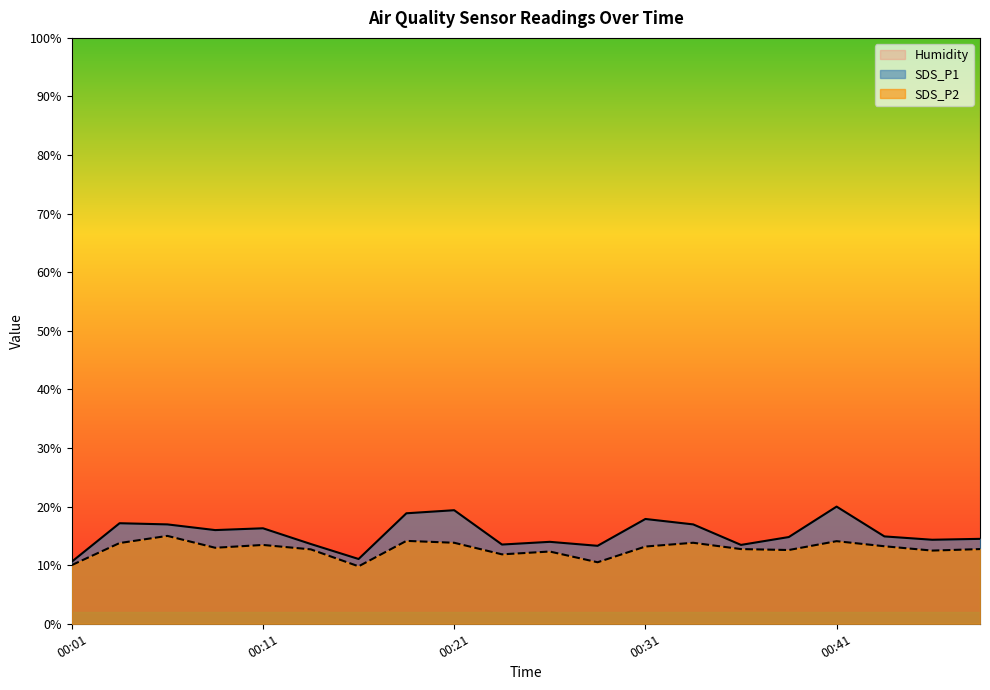

At how many categories does at least one series exceed 12?

20